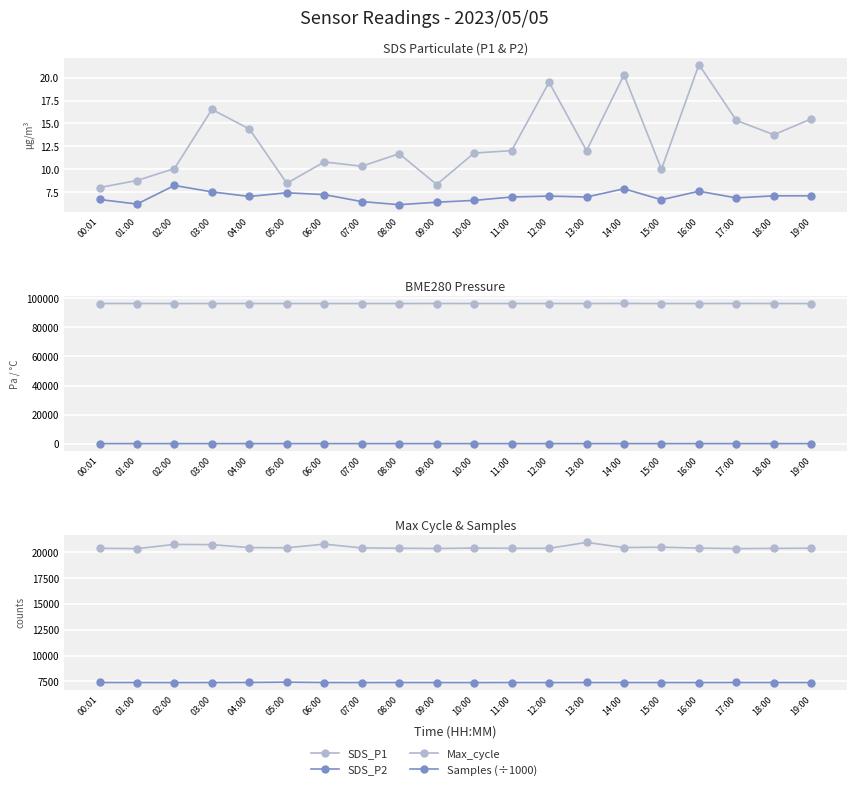

Reading left to right, list all the values displayed in this chart.

SDS_P1: 8.0	8.8	10.1	16.5	14.4	8.5	10.8	10.3	11.7	8.3	11.8	12.0	19.5	12.0	20.3	10.0	21.4	15.3	13.8	15.5
SDS_P2: 6.7	6.2	8.2	7.5	7.0	7.4	7.2	6.5	6.1	6.4	6.6	7.0	7.1	7.0	7.9	6.7	7.6	6.9	7.1	7.1
BME280_pressure: 96476.5	96482.6	96437.6	96456.5	96465.2	96465.2	96444.0	96444.1	96459.2	96476.5	96459.7	96466.0	96466.0	96459.2	96494.8	96443.6	96453.4	96482.9	96464.1	96416.7
BME280_temperature: 8.3	7.8	7.4	7.2	7.5	7.3	7.2	6.9	7.2	7.2	7.8	8.0	8.0	7.8	8.2	7.7	7.8	8.1	7.8	7.5
Max_cycle: 20389.0	20352.0	20762.0	20740.0	20455.0	20437.0	20788.0	20424.0	20388.0	20369.0	20407.0	20385.0	20385.0	20955.0	20460.0	20495.0	20405.0	20355.0	20376.0	20393.0
Samples (÷1000): 7400.1	7398.4	7395.0	7397.0	7404.5	7432.9	7397.4	7395.7	7397.7	7396.7	7395.0	7399.5	7399.5	7399.9	7398.5	7396.4	7398.3	7399.9	7398.4	7396.6